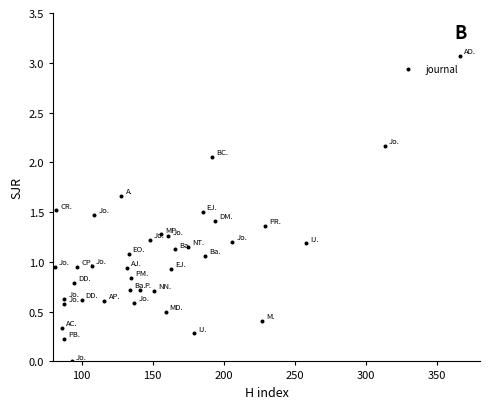

What is the range of Y values (max minus min)?

3.1